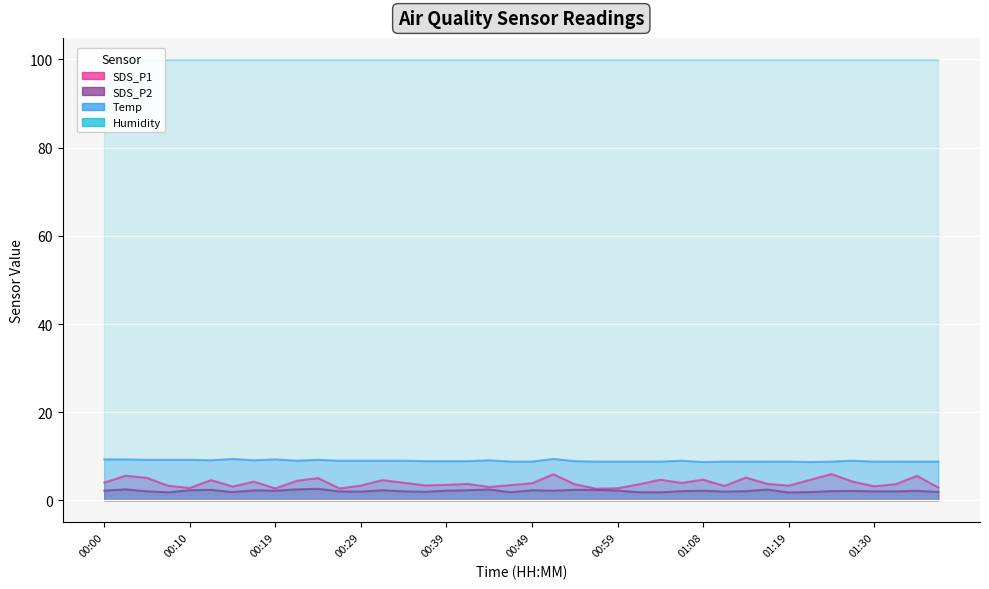

What is the spread (max minus min) of values at 00:59?

6.6